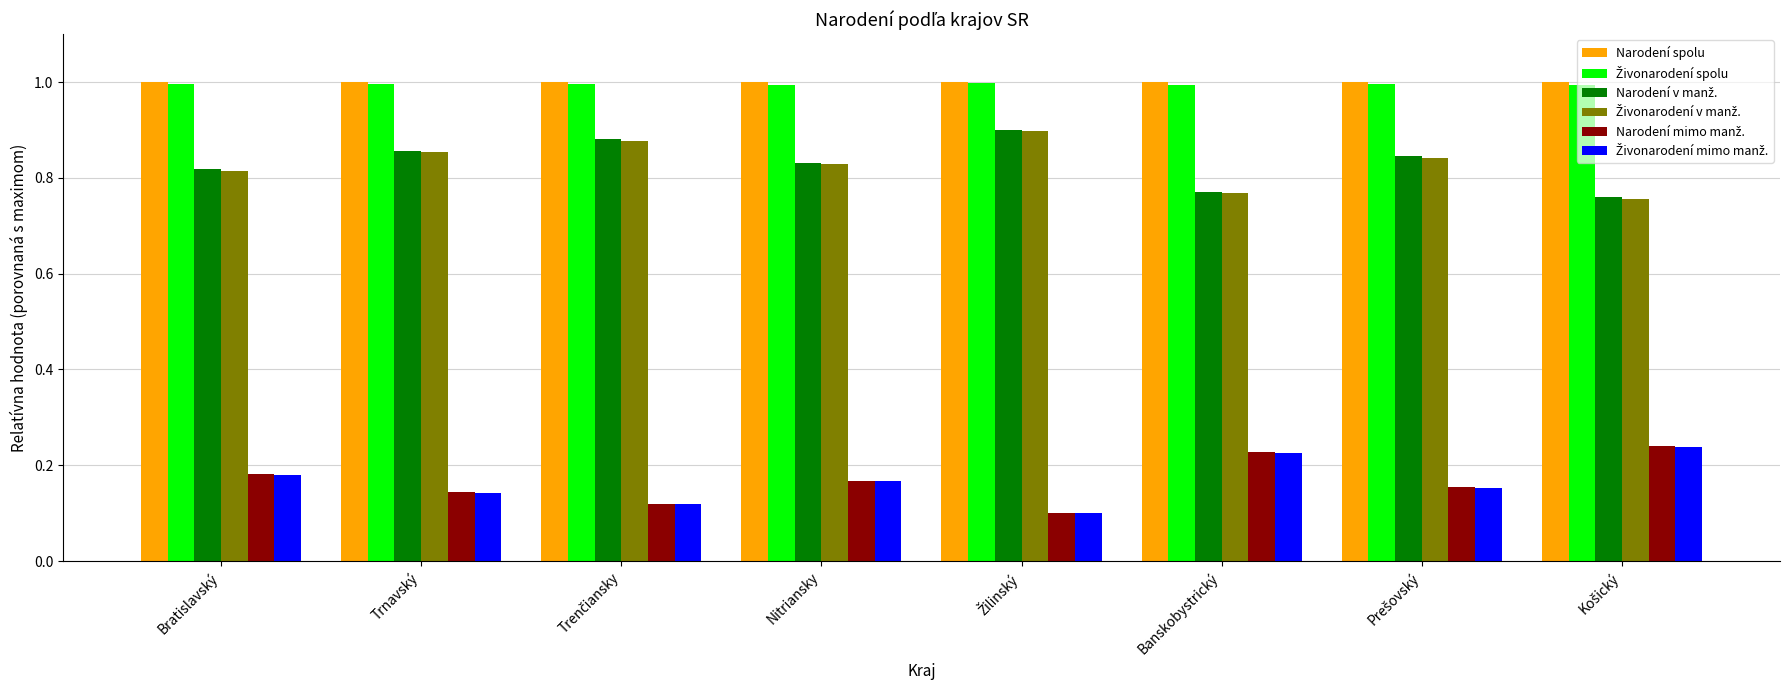

What is the maximum value shown in the chart?

1.0